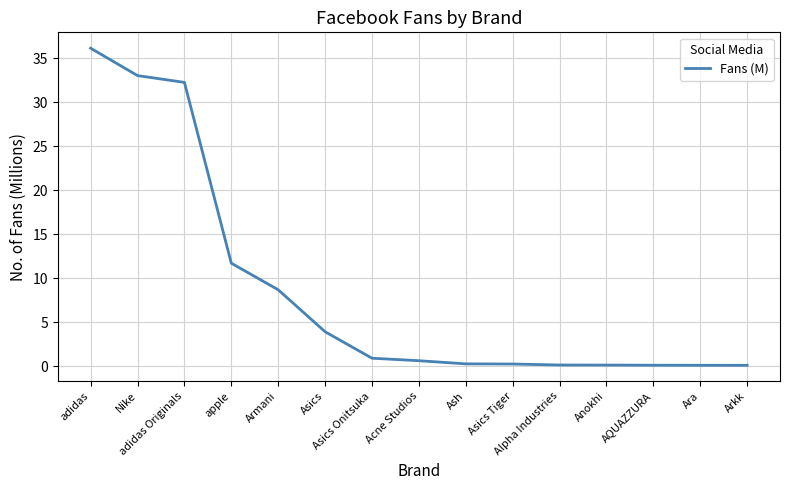

What is the sum of the values at Asics Tiger and AQUAZZURA?

0.3